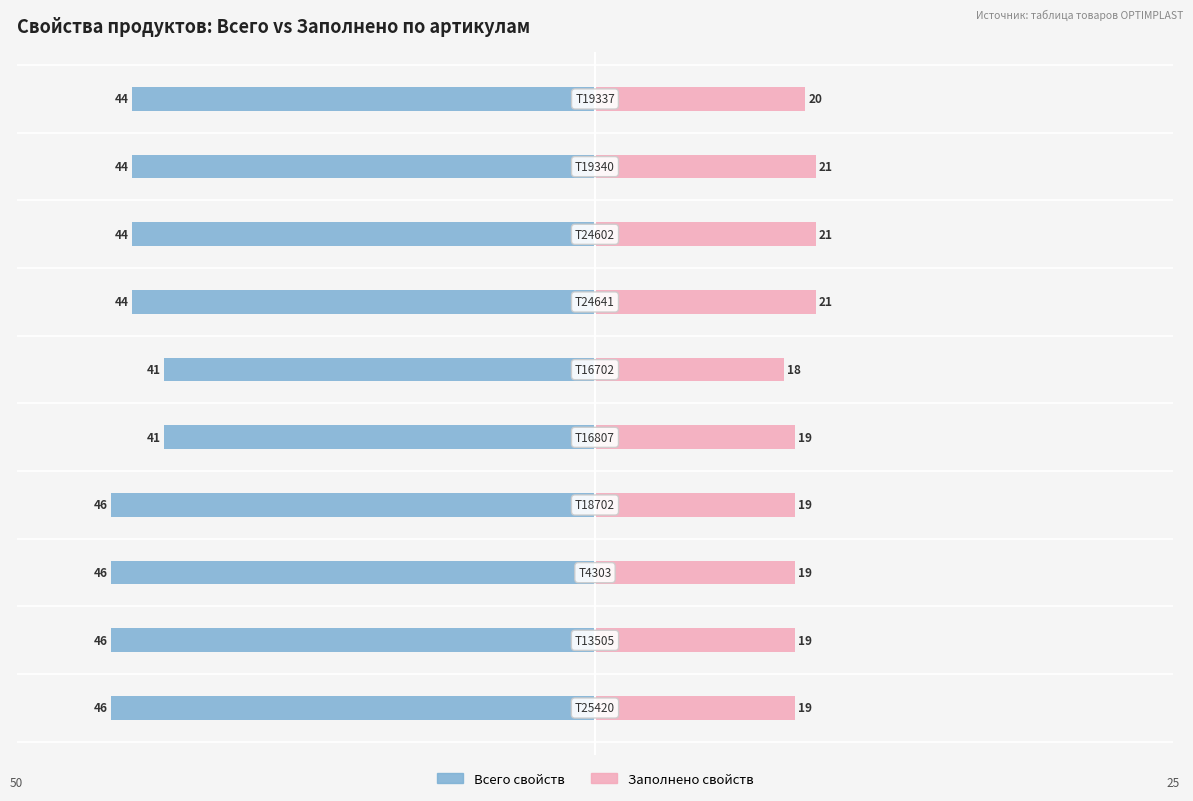

What value does the Заполнено свойств series have at 40?

18